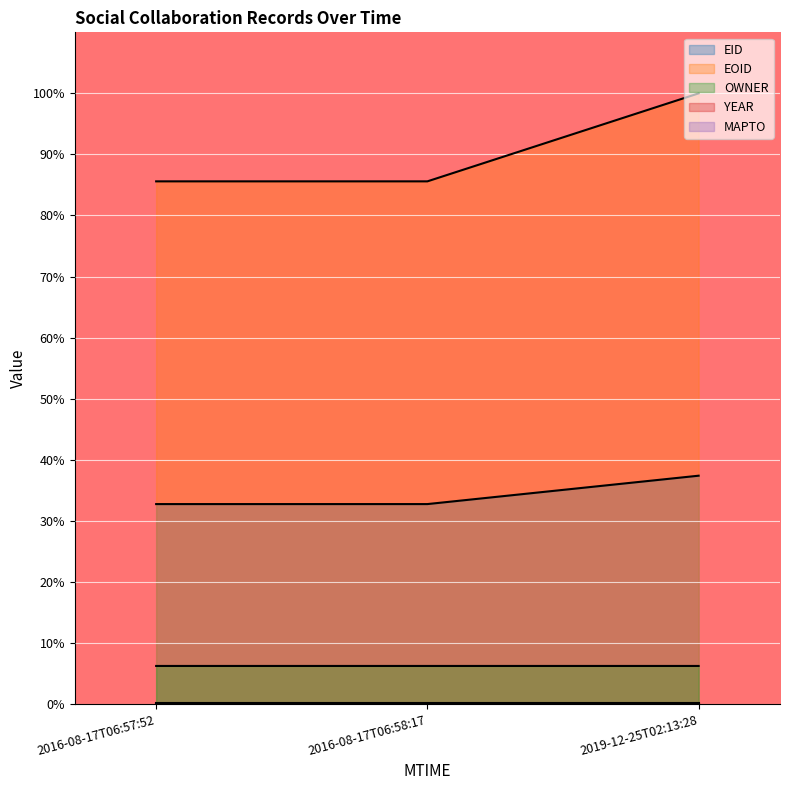

Between 2016-08-17T06:57:52 and 2019-12-25T02:13:28, which series saw the biggest shift?

EOID